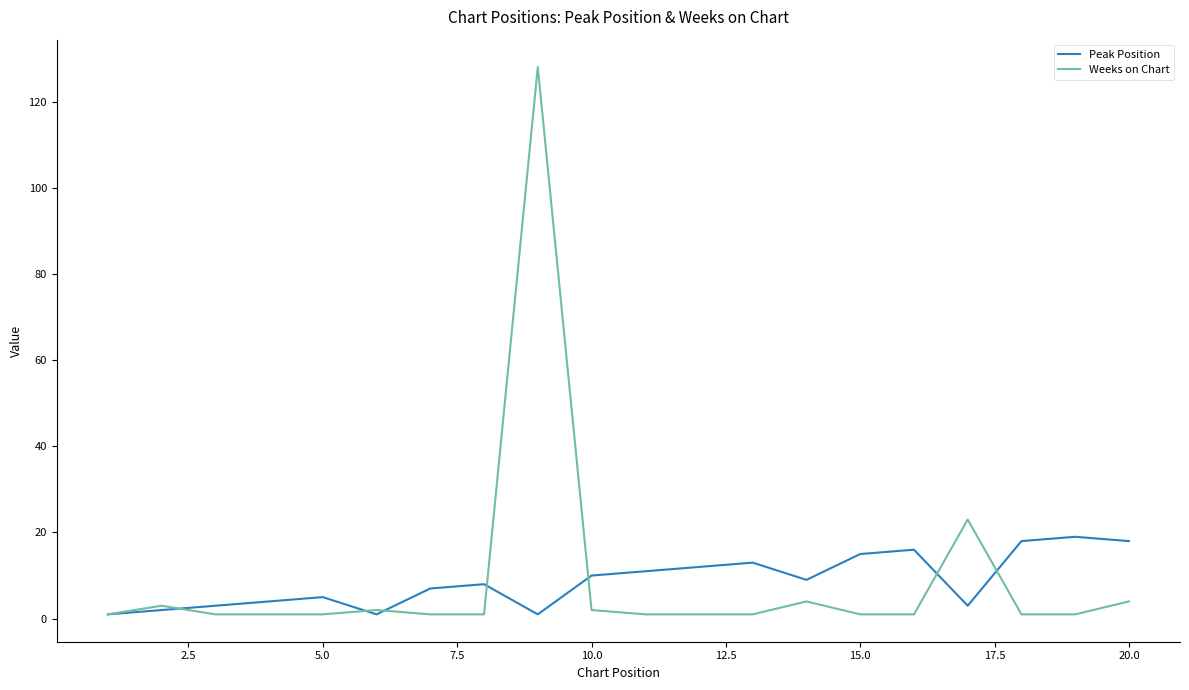

Which series has the largest range (max minus min)?

Weeks on Chart